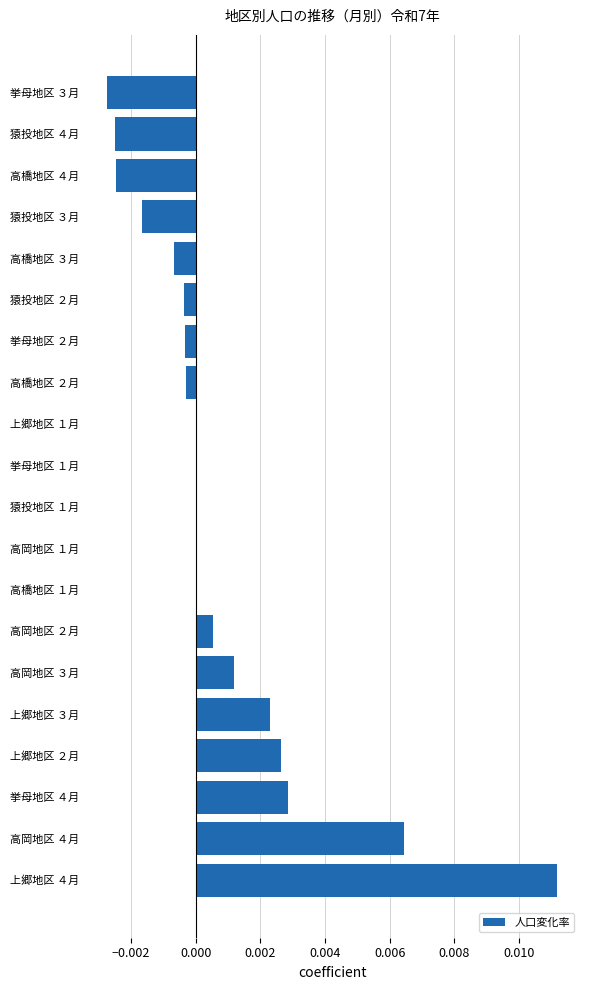

How many data points does each series have?

20